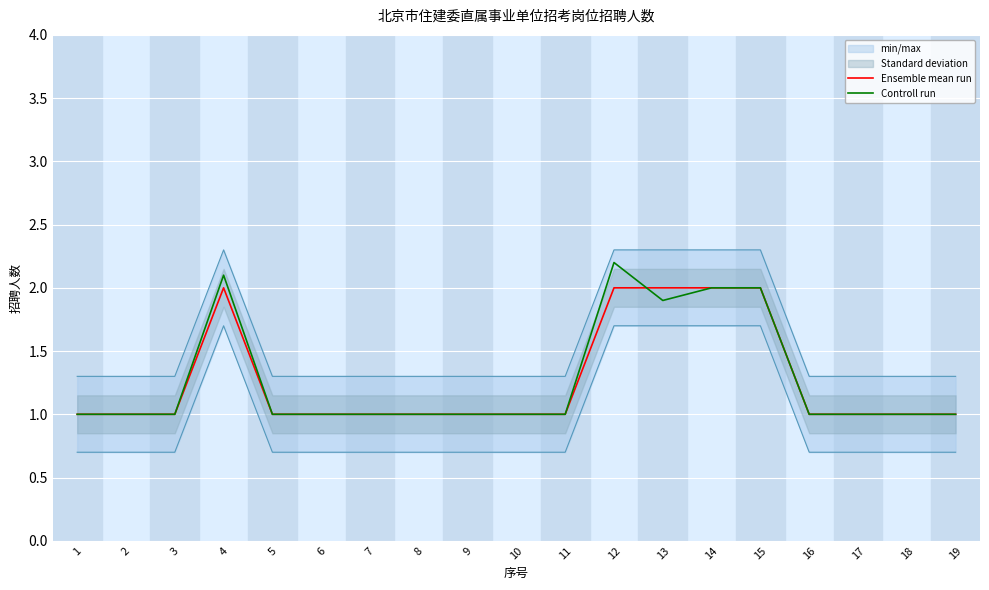

Which category has the highest value across all series?

12